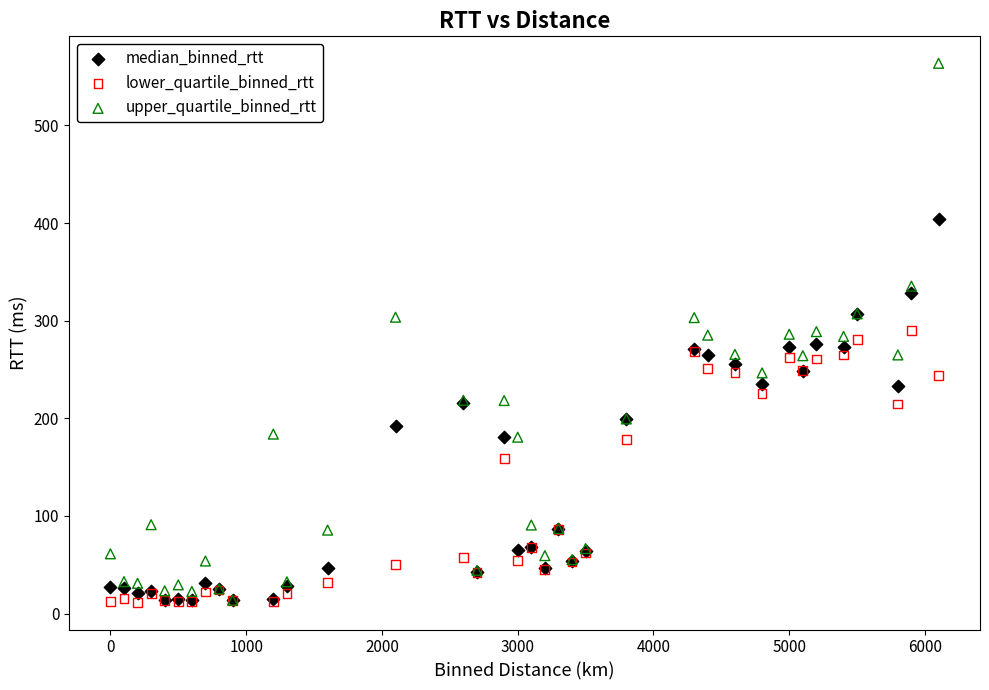

In the lower_quartile_binned_rtt series, what Y value is closest to 150?

158.9